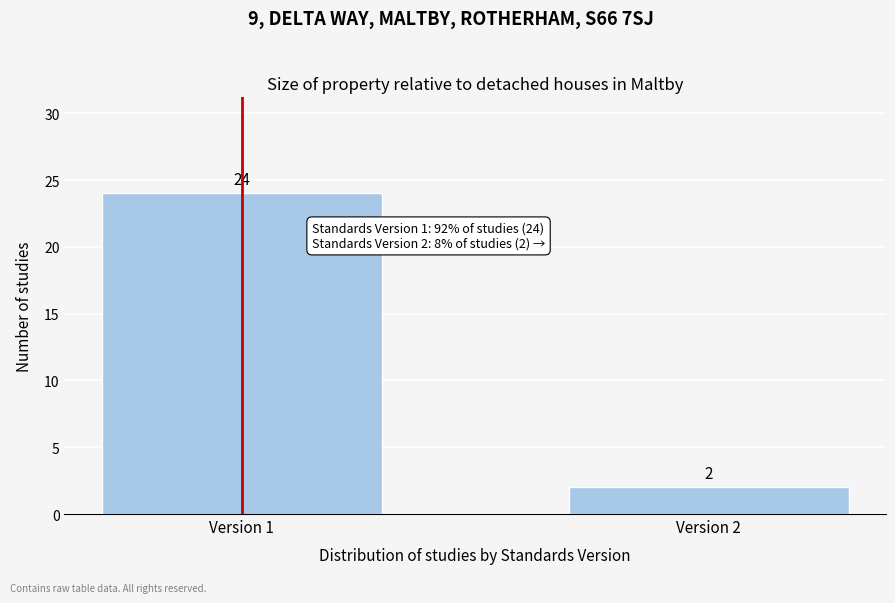

Reading left to right, what are all the values shown in this chart?

Version 1=24	Version 2=2